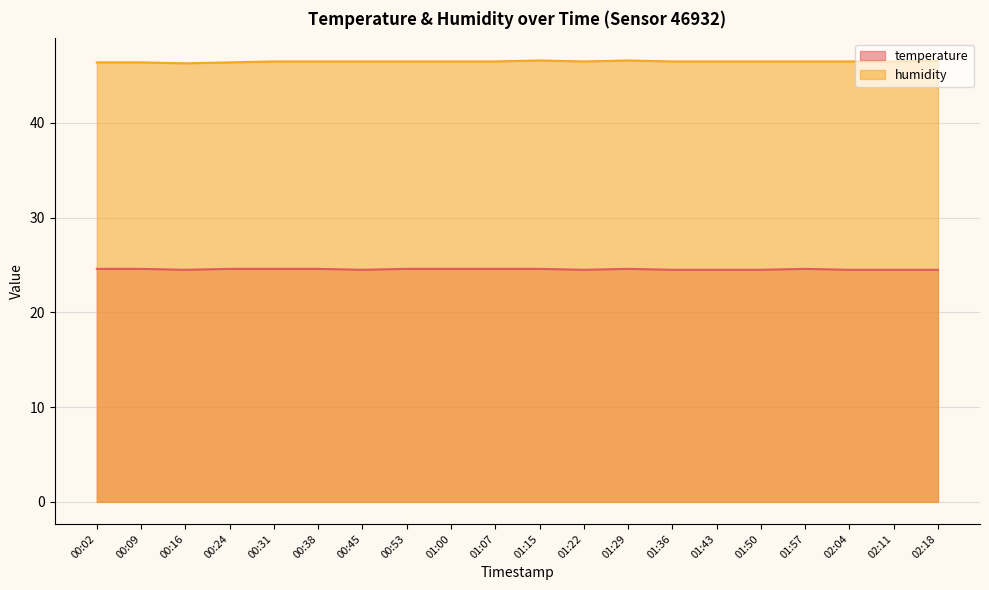

True or false: humidity and temperature cross at least once.

False